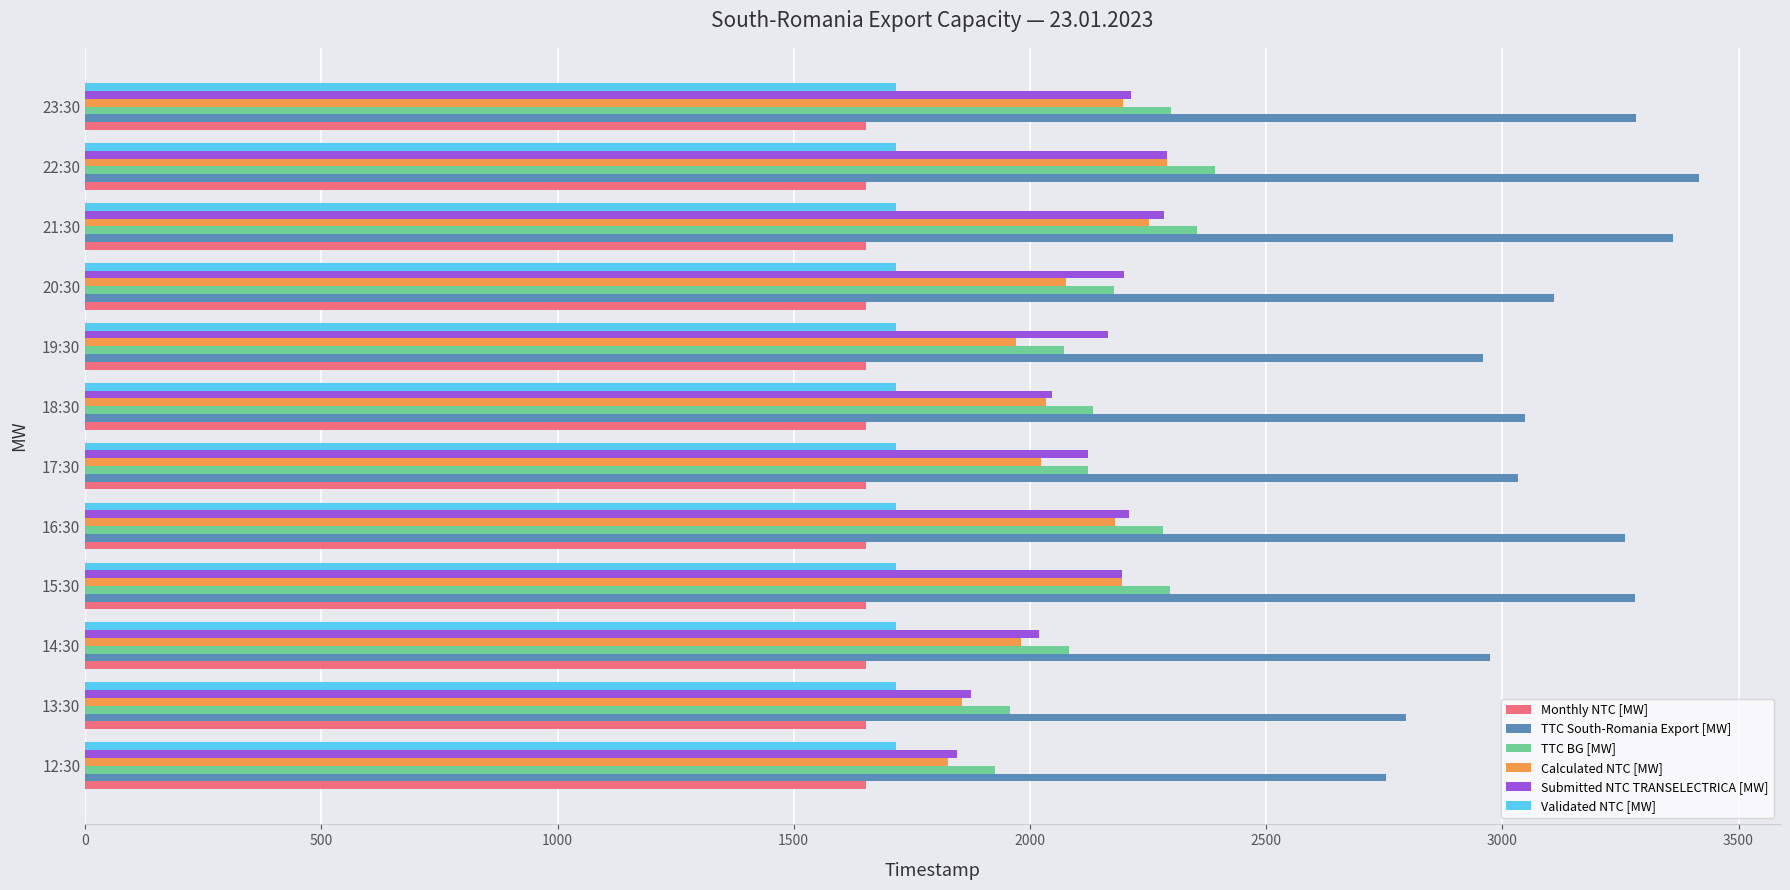

Which series has the widest spread of values?

TTC South-Romania Export [MW]